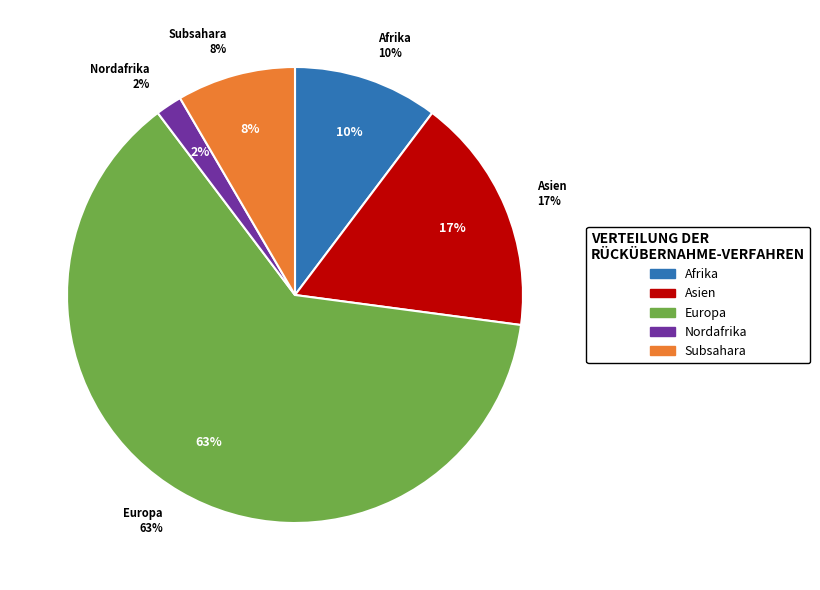

What is the majority slice?

Europa